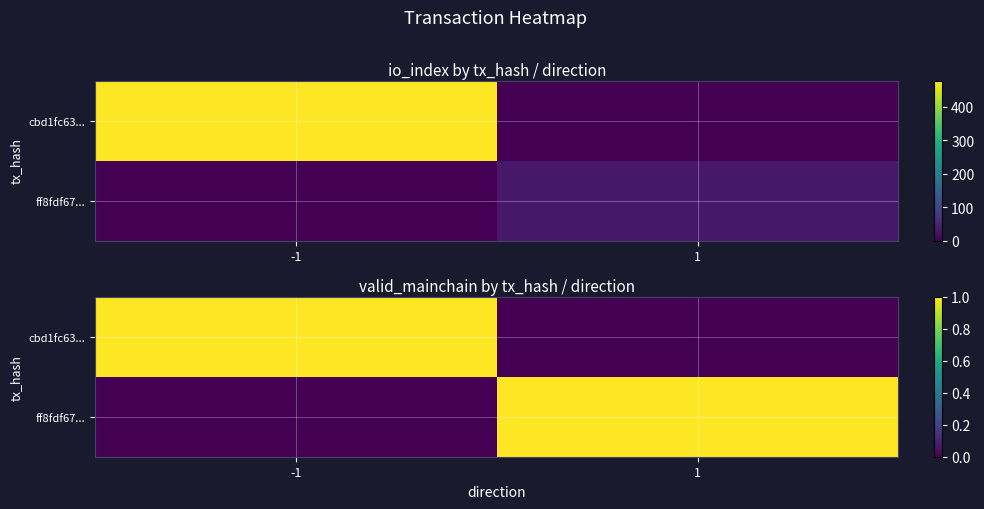

Which series changed the most between -1 and 1?

cbd1fc63...